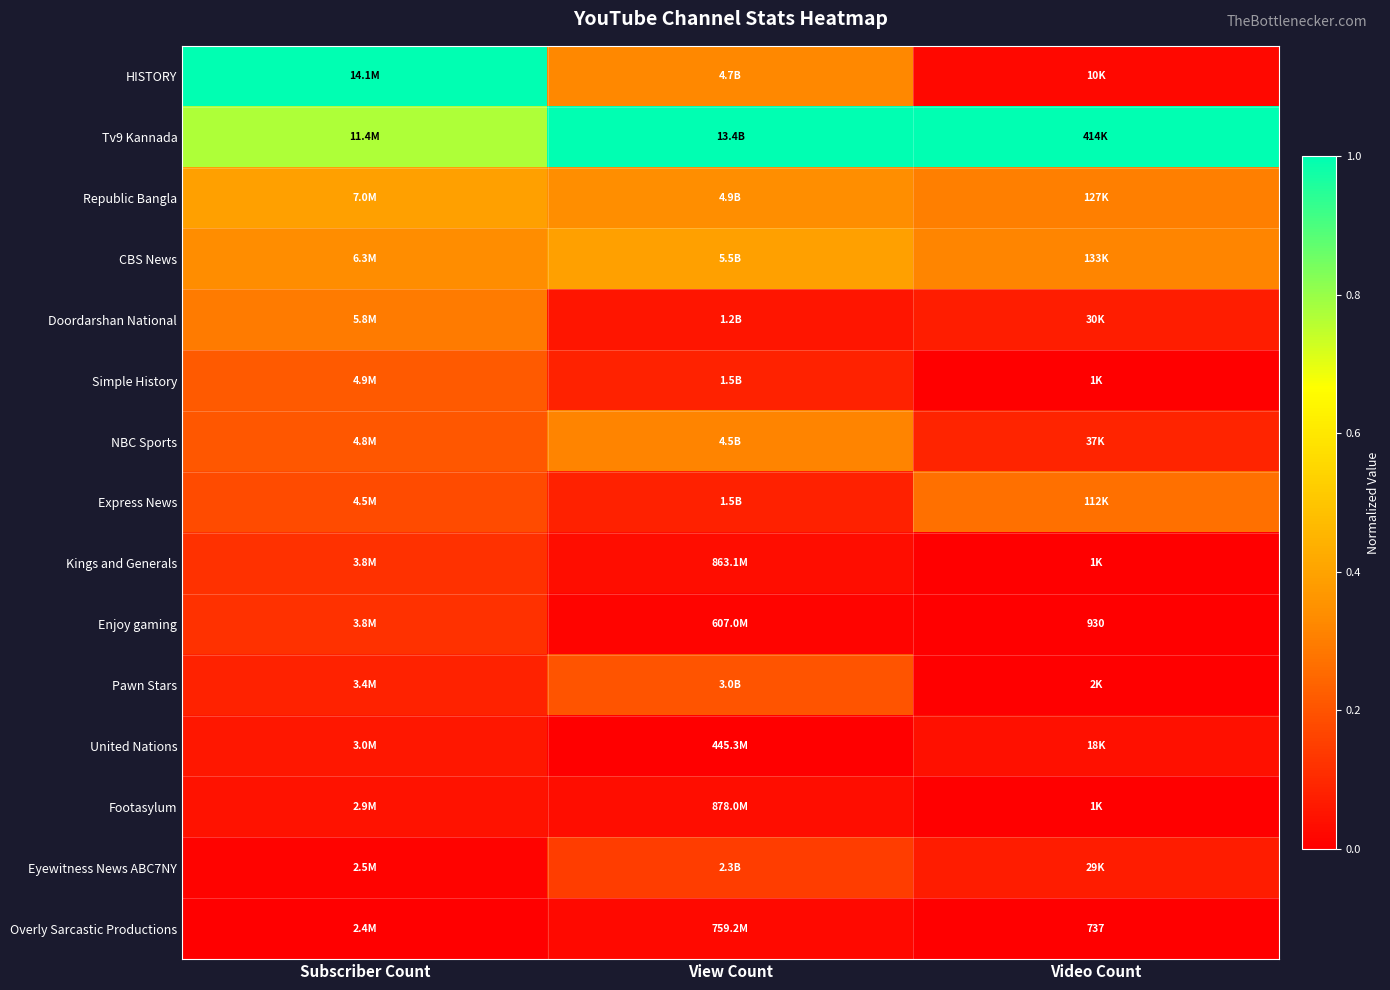

List the series in order of their peak value, highest first.

Tv9 Kannada, HISTORY, Republic Bangla, CBS News, NBC Sports, Doordarshan National, Express News, Simple History, Pawn Stars, Eyewitness News ABC7NY, Kings and Generals, Enjoy gaming, United Nations, Footasylum, Overly Sarcastic Productions